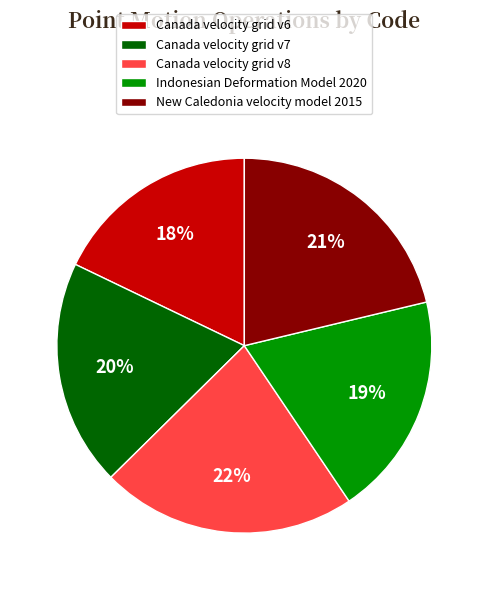

Do Canada velocity grid v7 and Indonesian Deformation Model 2020 together represent more than half of the pie?

No